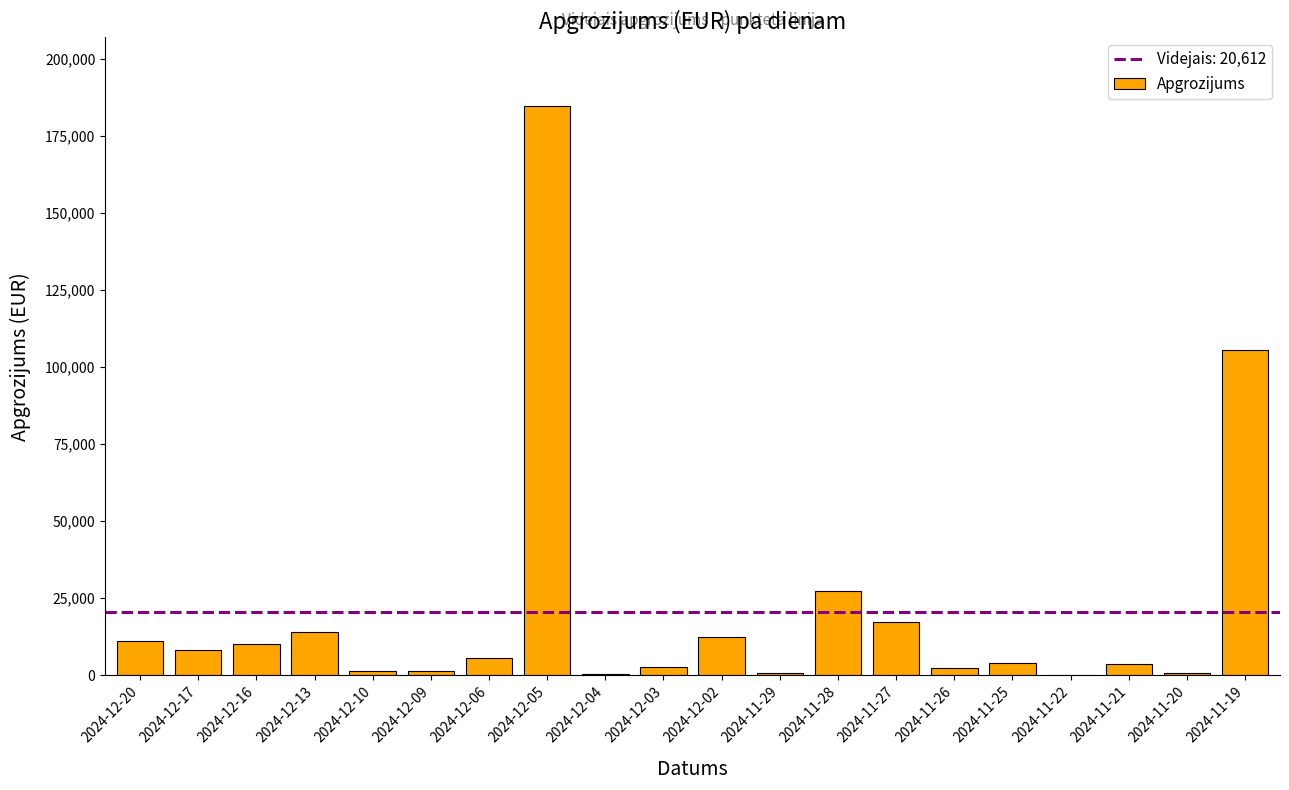

What is the change in value from 2024-12-10 to 2024-11-25?

+2621.7